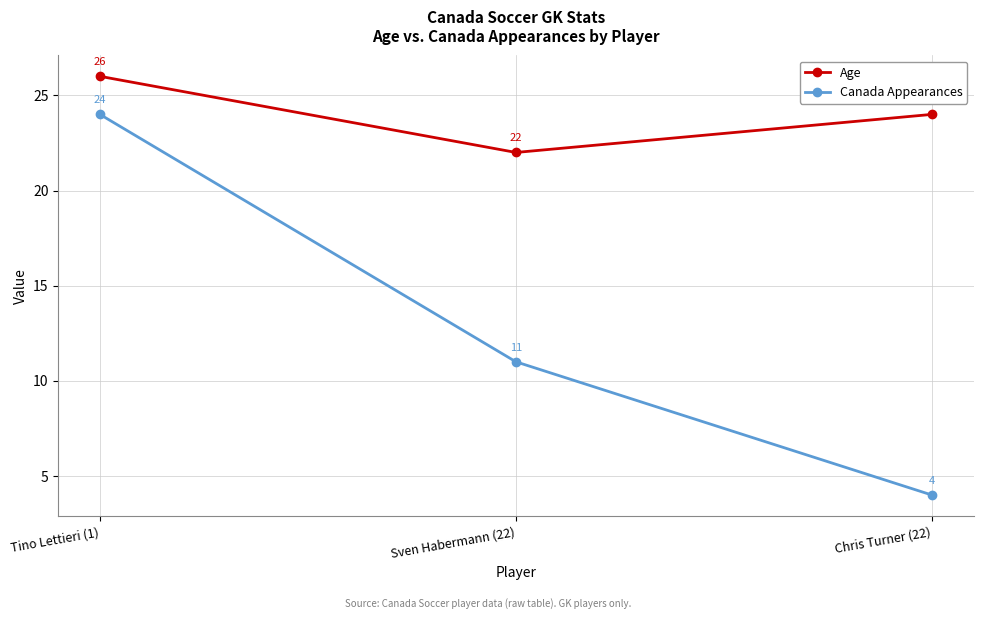

Is the value of Canada Appearances at Chris Turner (22) greater than the value of Age at Sven Habermann (22)?

No